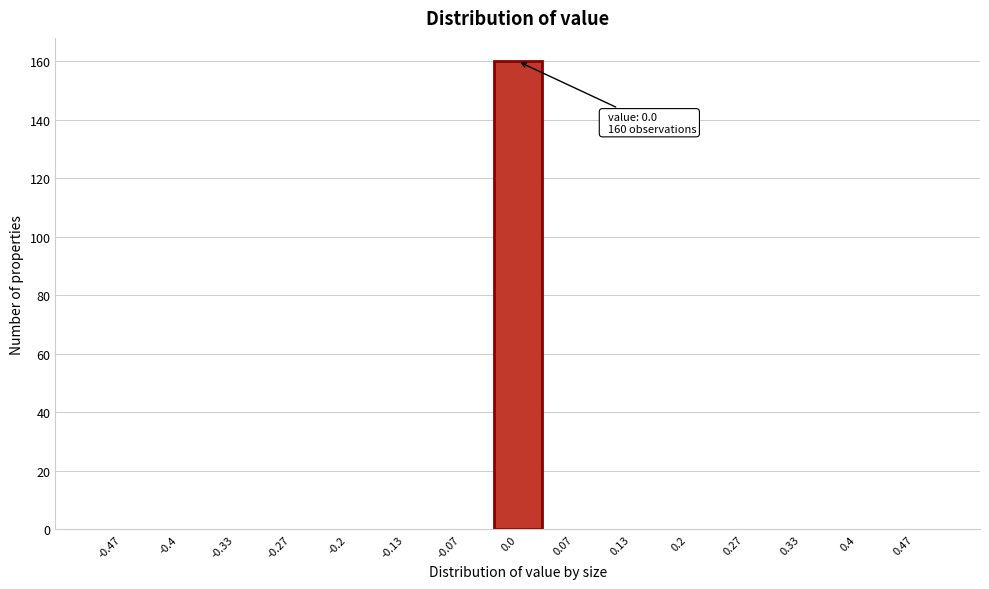

Which range on the x-axis has the tallest bar?

-0.03 to 0.03